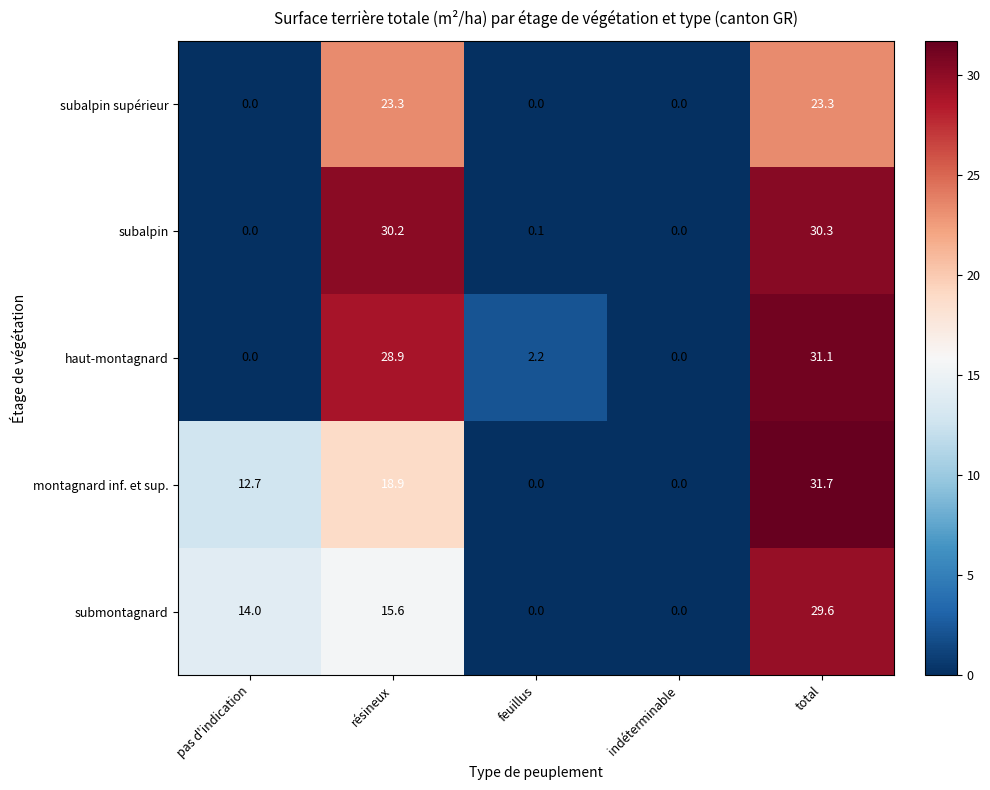

What is the difference between the second highest and minimum values in the montagnard inf. et sup. series?

18.9